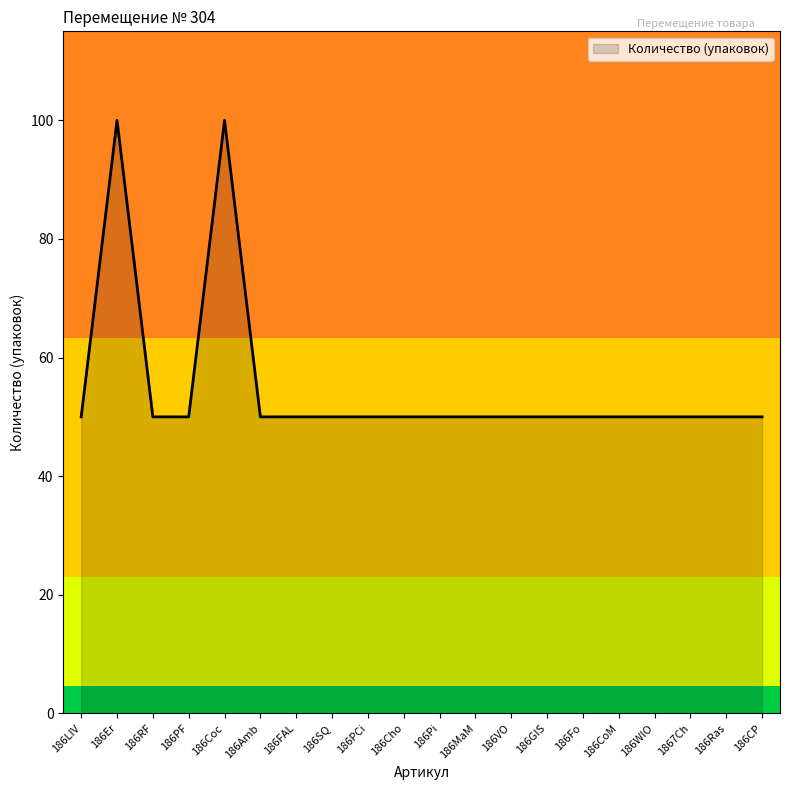

What position from the right is 186PCi?

12